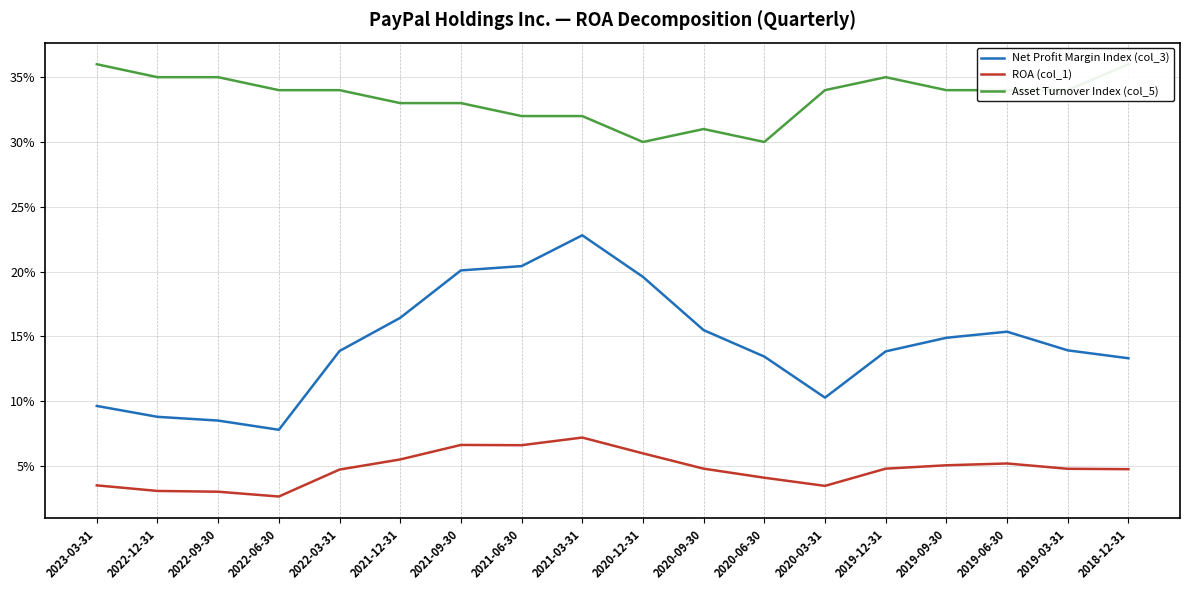

At which label does Asset Turnover Index (col_5) reach its minimum?

2020-12-31